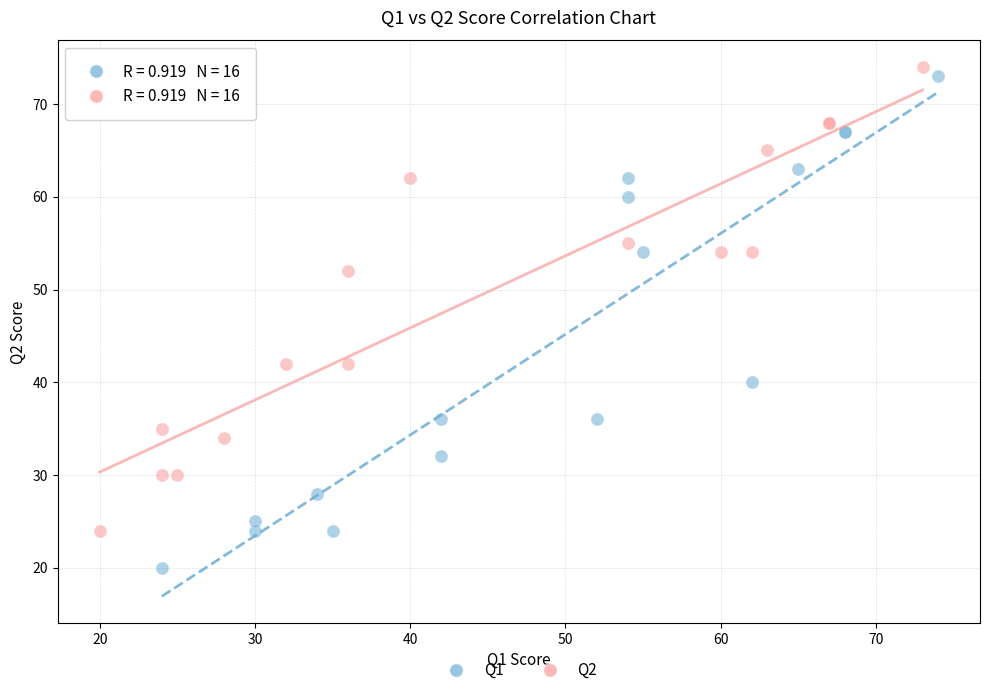

Which series has the largest Y range (max minus min)?

Q1